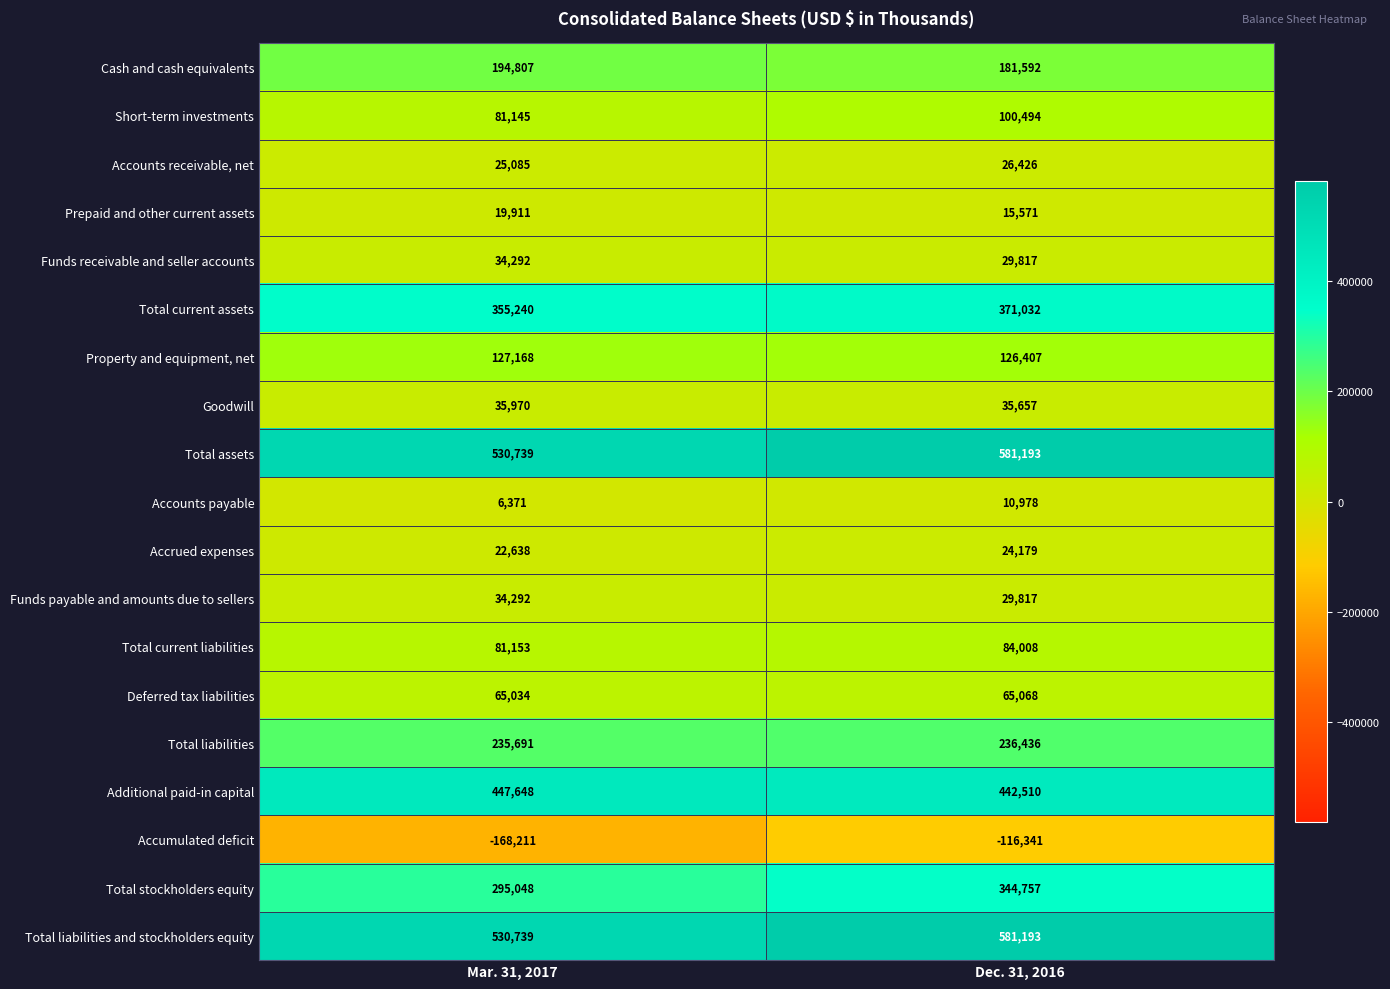

Is it true that Accounts payable equals 10824 at Mar. 31, 2017?

False